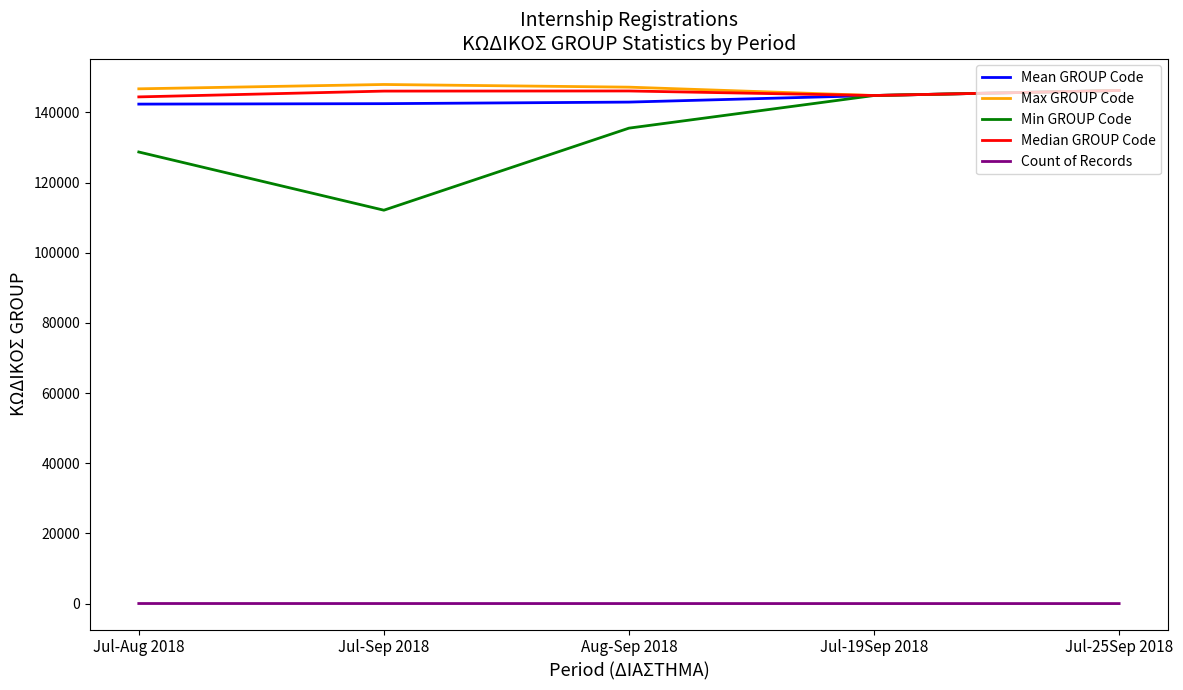

Which series changed the most between Jul-Sep 2018 and Aug-Sep 2018?

Min GROUP Code